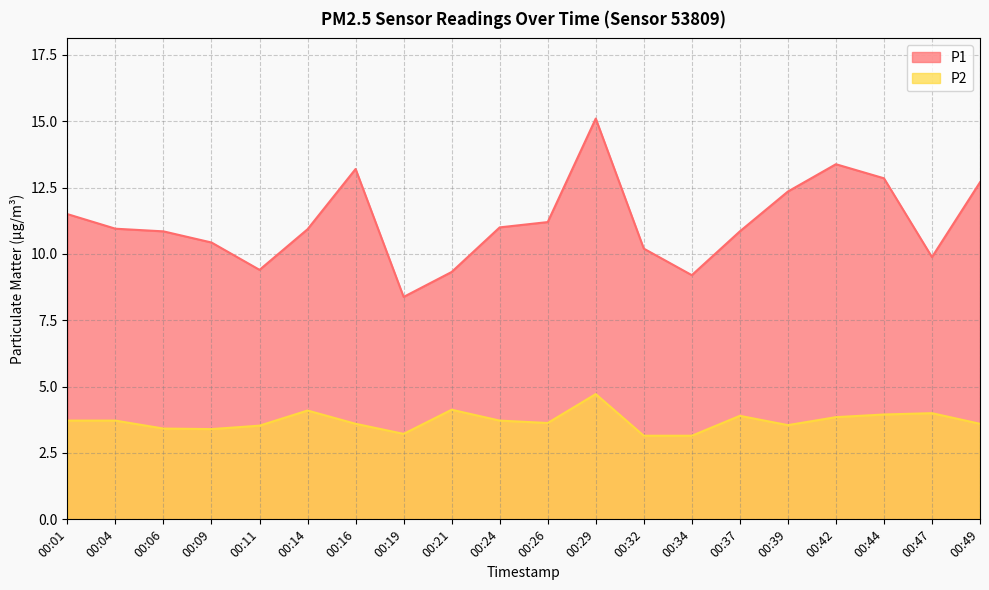

How many data points in P1 are less than 10?

5